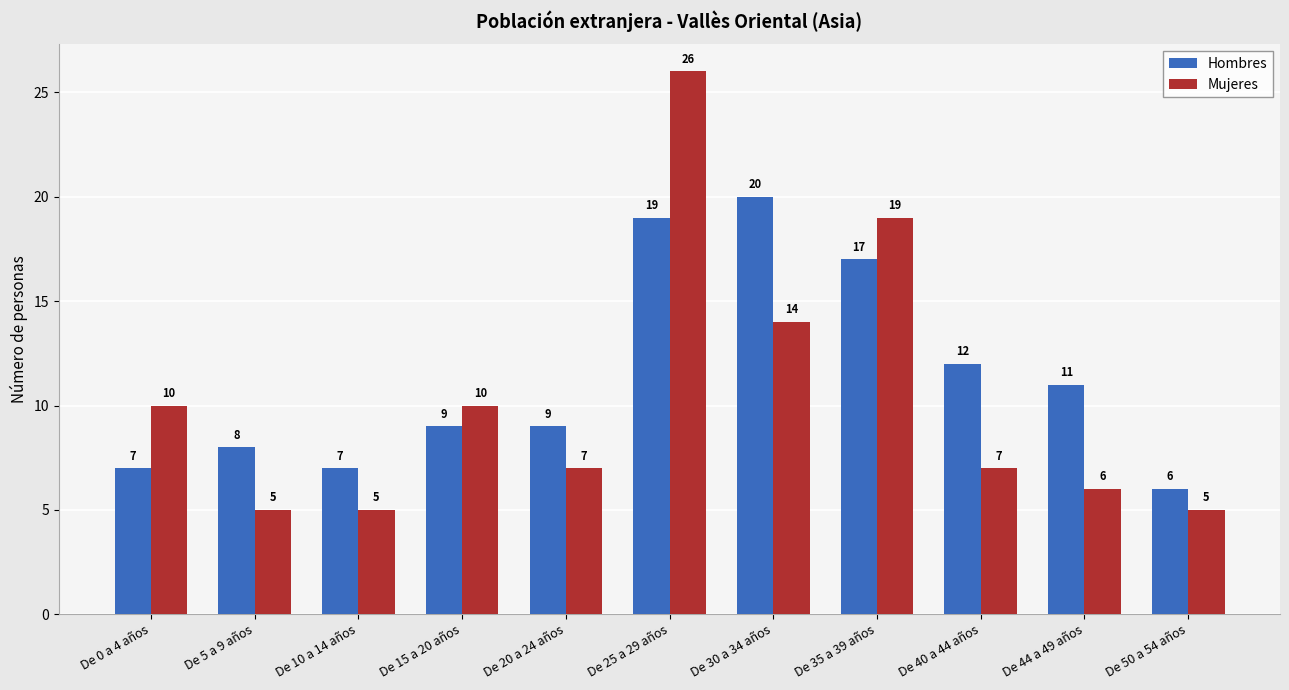

What are all the series names shown in the legend?

Hombres, Mujeres